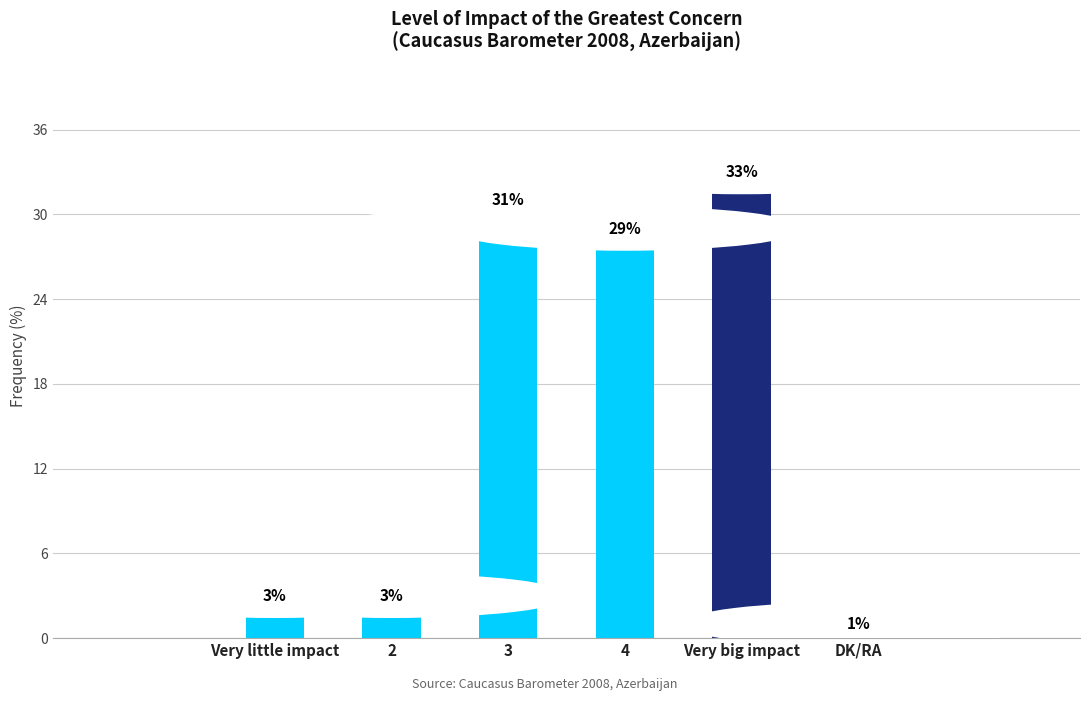

At which label is the value closest to 17?

4